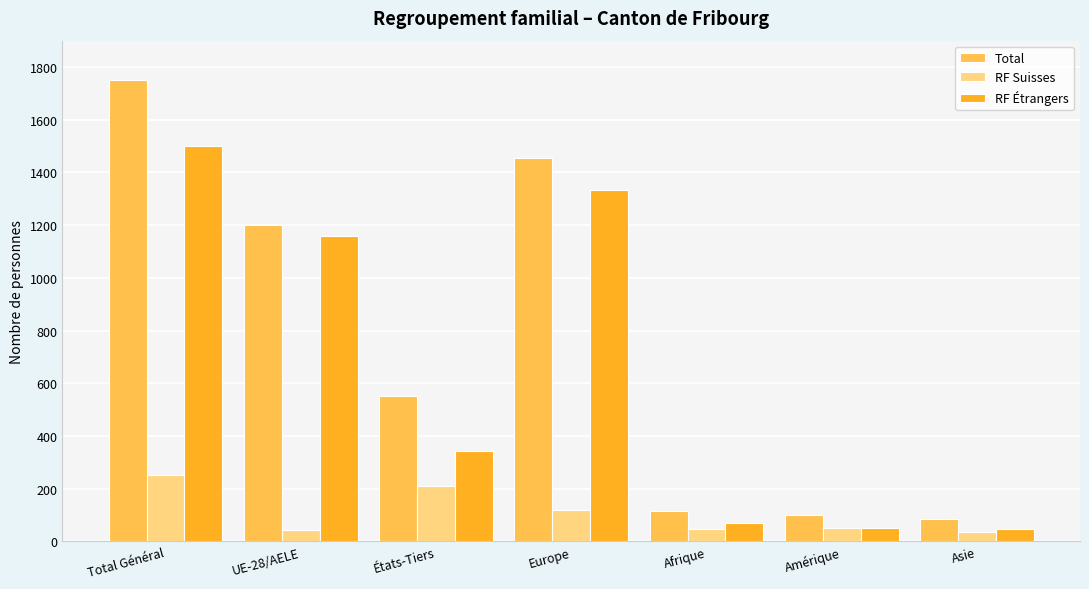

What is the maximum value shown in the chart?

1752